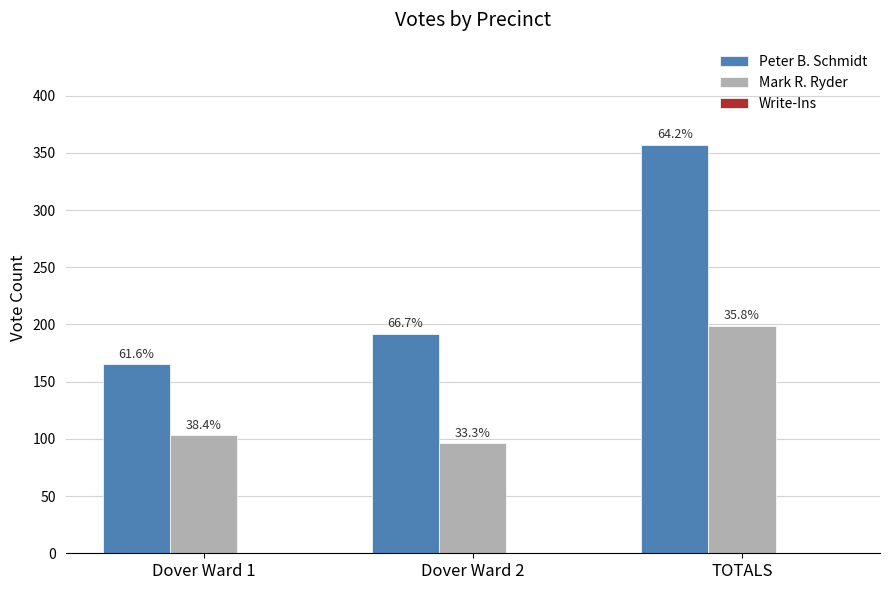

Reading left to right, transcribe all the data shown in this chart.

Peter B. Schmidt: 165	192	357
Mark R. Ryder: 103	96	199
Write-Ins: 0	0	0